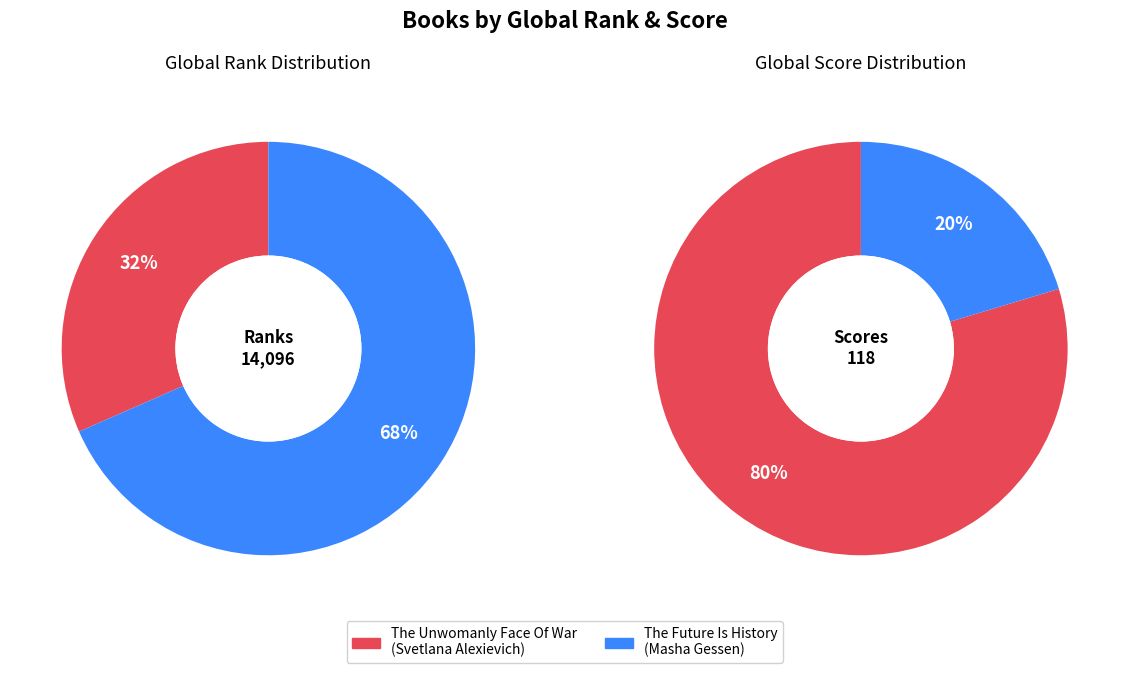

To the nearest percent, what percentage of the pie is The Unwomanly Face Of War?

80%